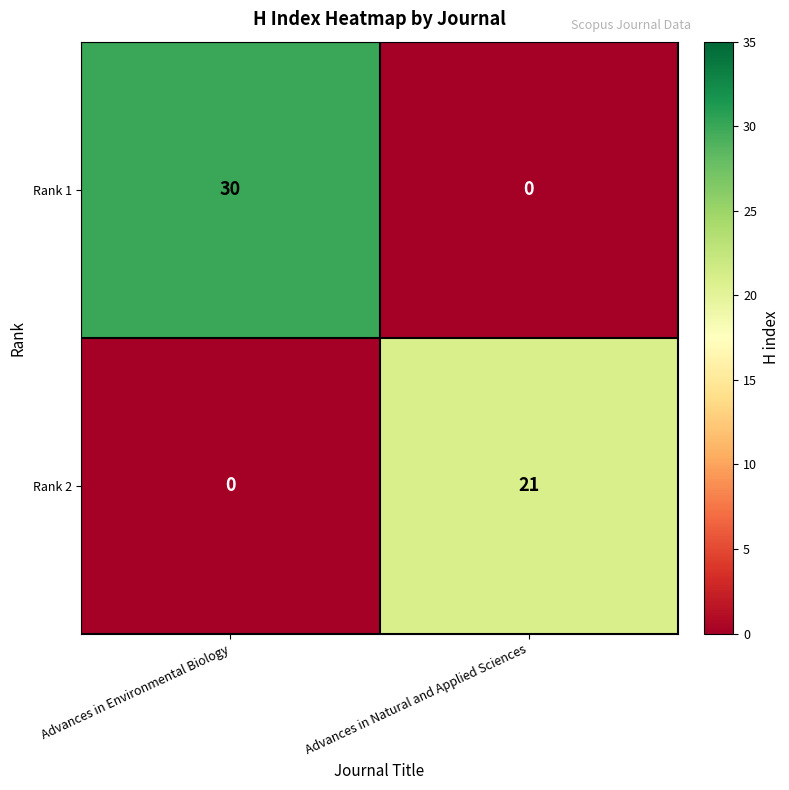

How many categories are shown in the chart?

2